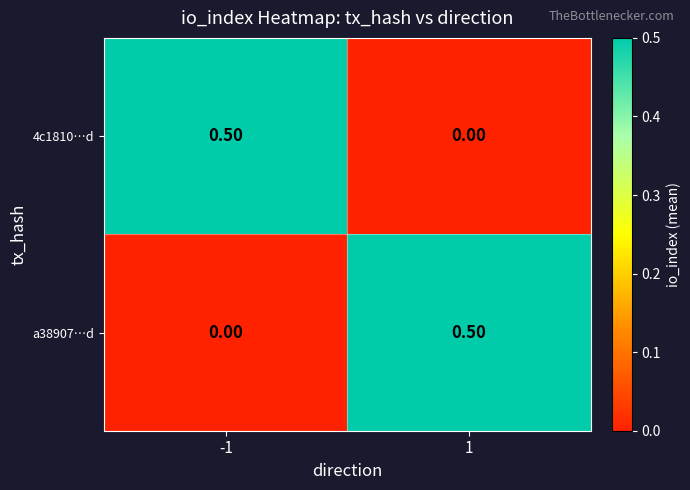

What is the difference between the highest and lowest values at 1?

0.5